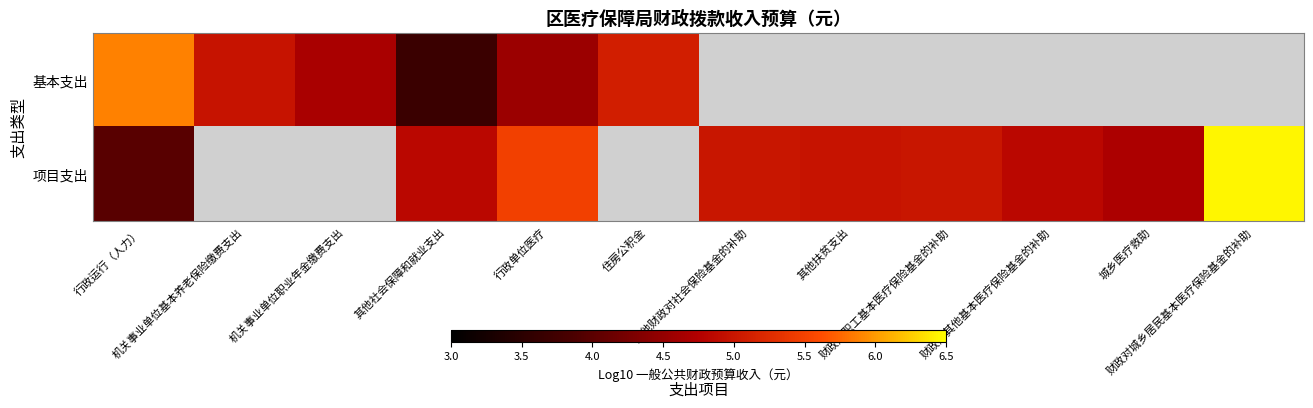

What value does the 项目支出 series have at 行政运行（人力）?

4.0